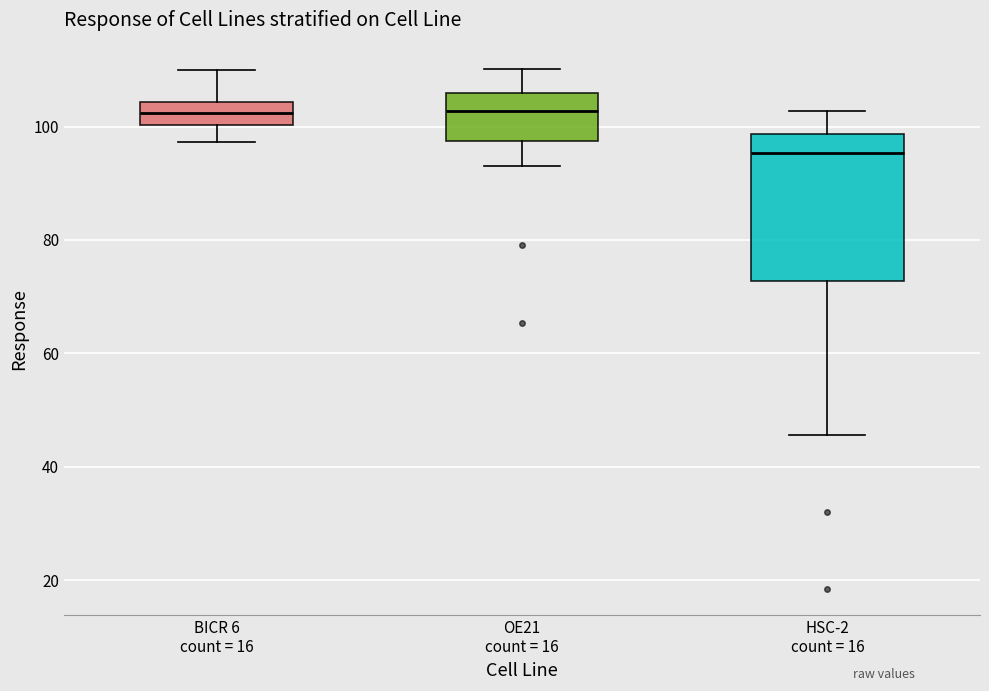

Reading left to right, read every box against the y-axis: the position of its median line, the range the box covers, and the ends of its whiskers. The values are not printed on the chart, so give them approximately, as read against the axis.

BICR 6 count = 16: median 102, box 100 to 104, whiskers 98 to 110
OE21 count = 16: median 102, box 98 to 106, whiskers 94 to 110
HSC-2 count = 16: median 96, box 72 to 98, whiskers 46 to 102